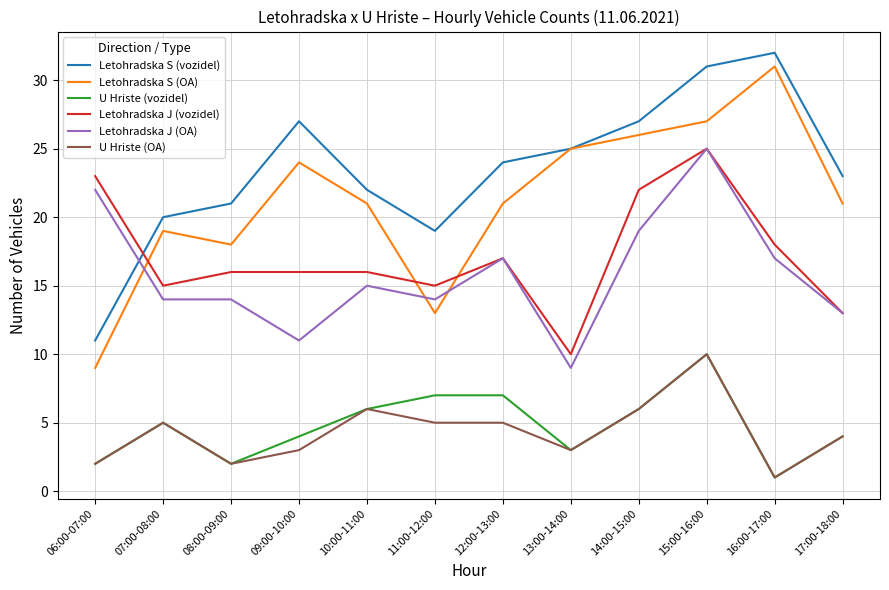

Which series has the largest range (max minus min)?

Letohradska S (OA)